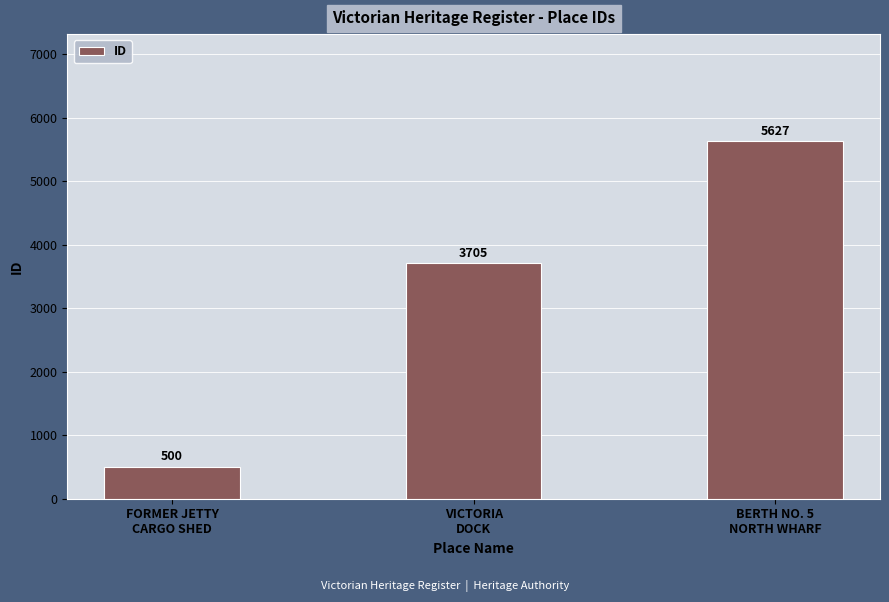

How many distinct data groups are displayed?

1